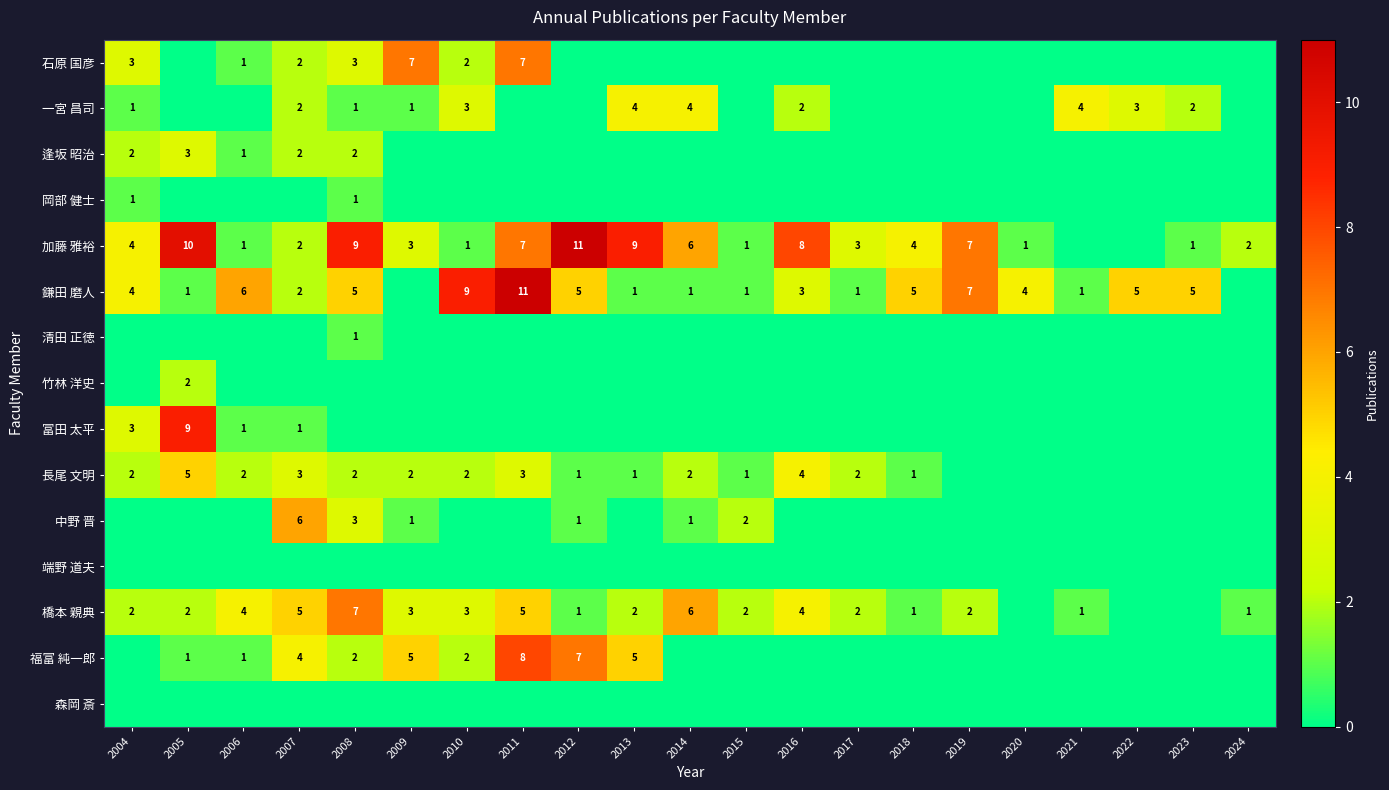

What is the spread (max minus min) of values at 2022?

5